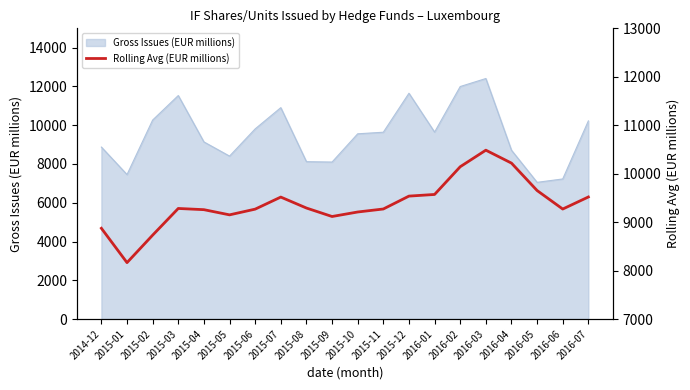

List the labels in order of value, smallest first.

2015-01, 2015-02, 2014-12, 2015-09, 2015-05, 2015-10, 2015-04, 2015-06, 2016-06, 2015-11, 2015-03, 2015-08, 2015-07, 2016-07, 2015-12, 2016-01, 2016-05, 2016-02, 2016-04, 2016-03